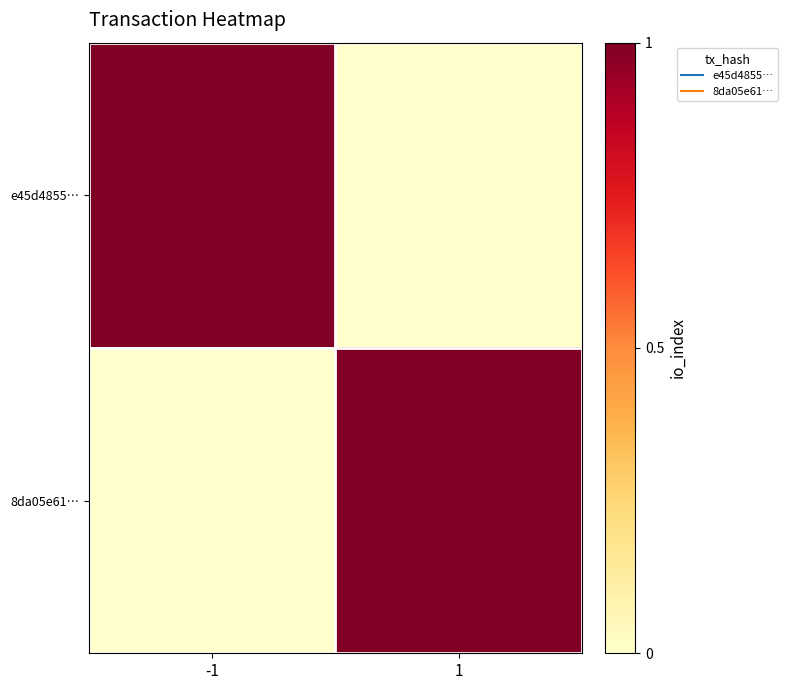

Reading left to right, transcribe all the data shown in this chart.

e45d4855…: -1=1	1=0
8da05e61…: -1=0	1=1